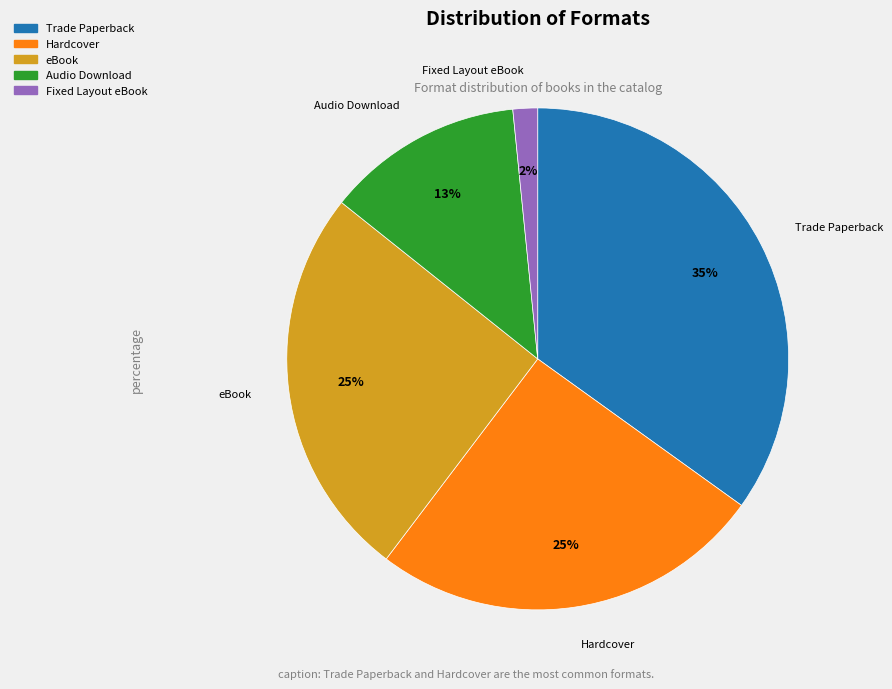

Which slice is the largest?

Trade Paperback